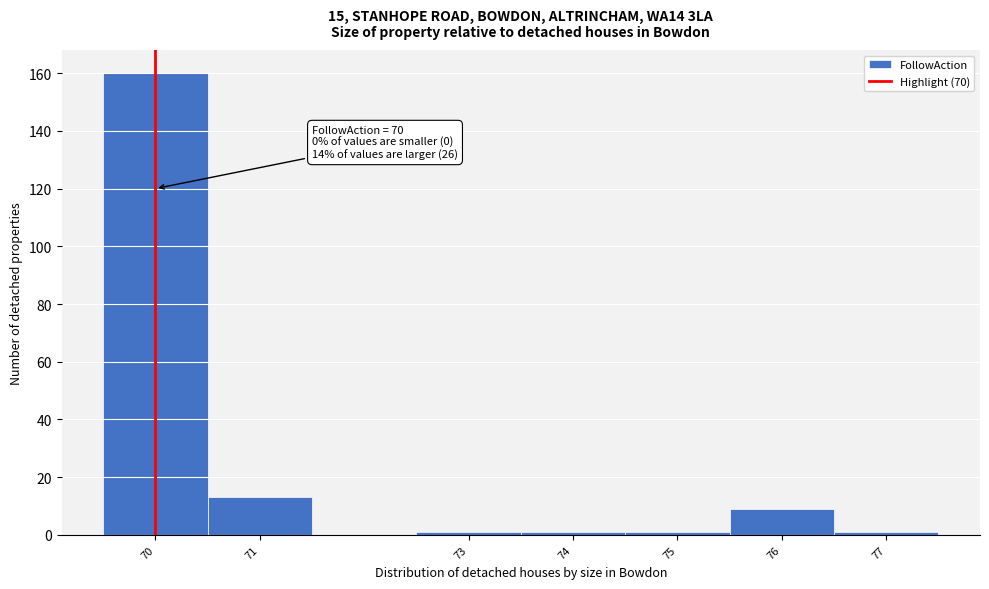

Which range on the x-axis has the tallest bar?

69.5 to 70.5